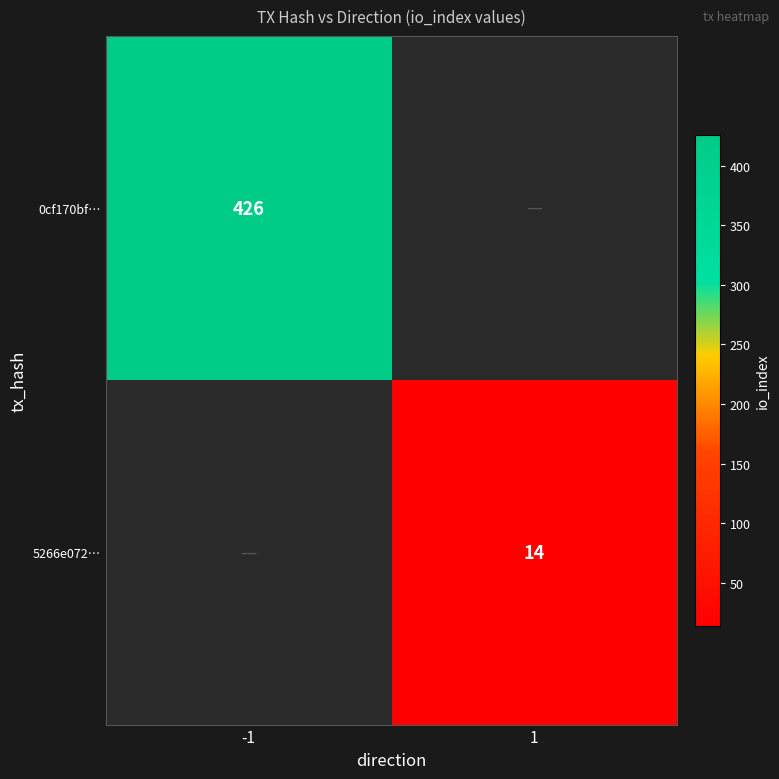

The value of 0cf170bf… at -1 is 556. True or false?

False